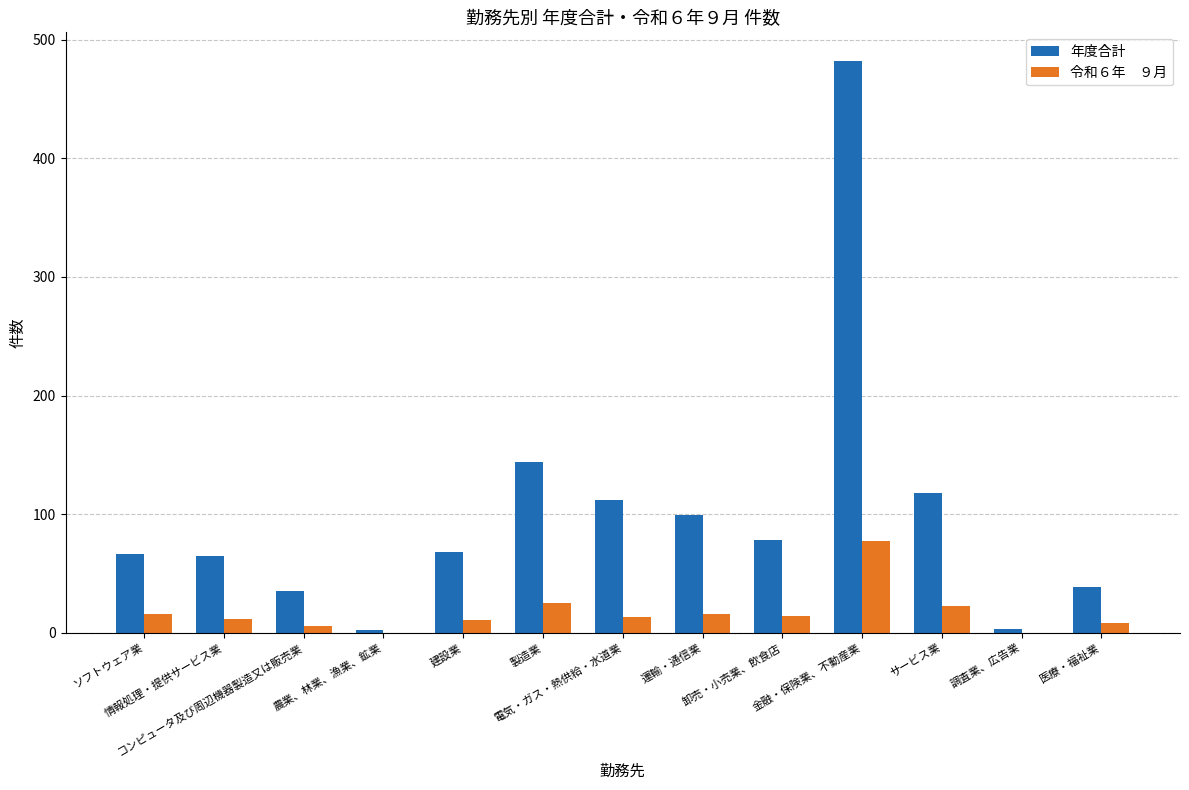

What is the maximum value shown in the chart?

482